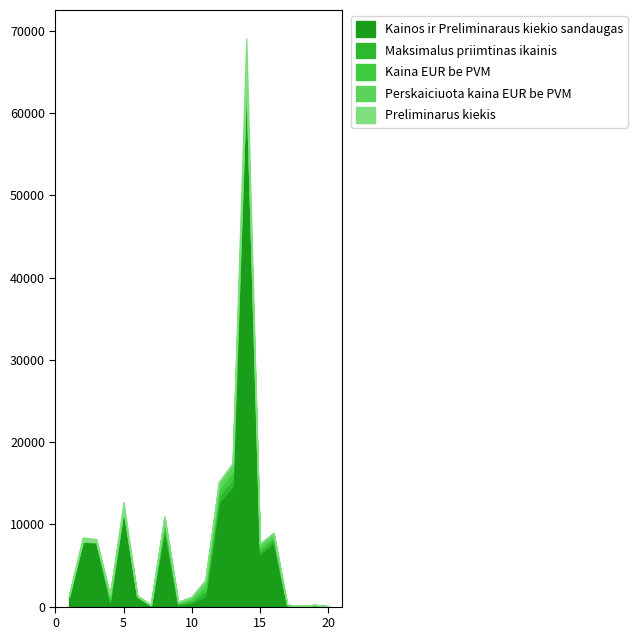

At which label does Kaina EUR be PVM first exceed 84?

4